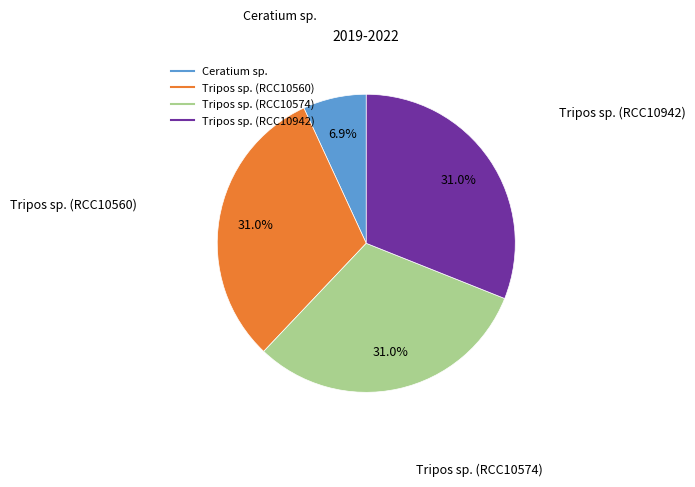

Approximately how many times larger is the value at Tripos sp. (RCC10574) compared to Ceratium sp.?

4.5